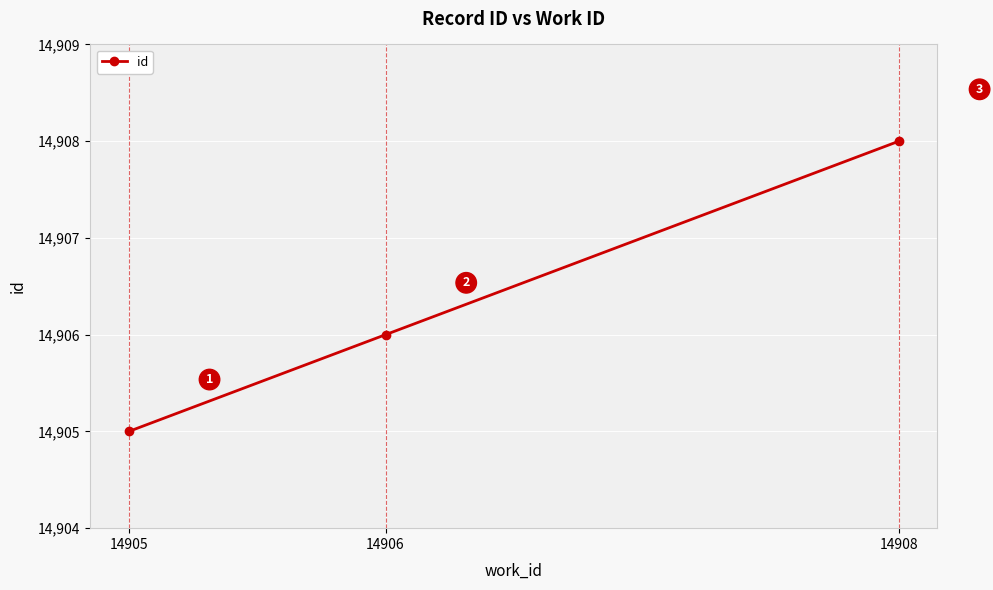

Does the chart display data point markers on the line(s)?

Yes